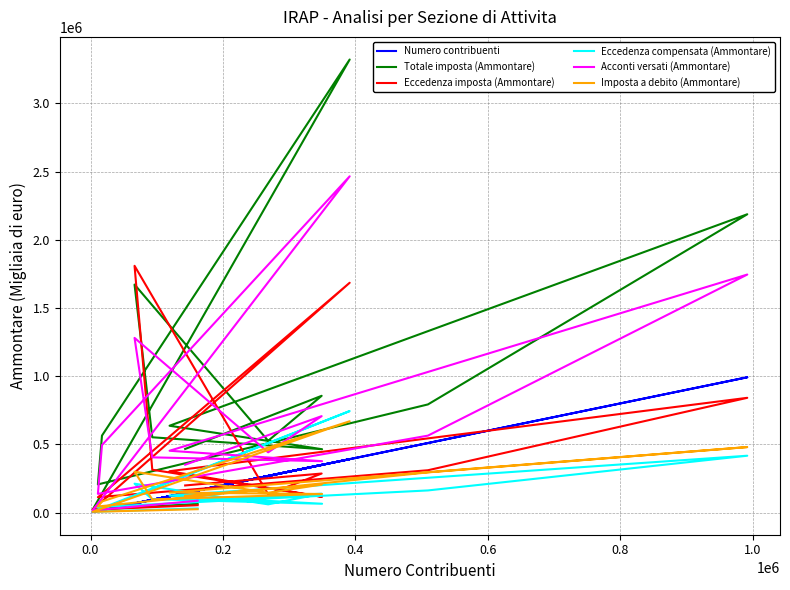

The value of Totale imposta (Ammontare) at 0.4 is 564131. True or false?

True